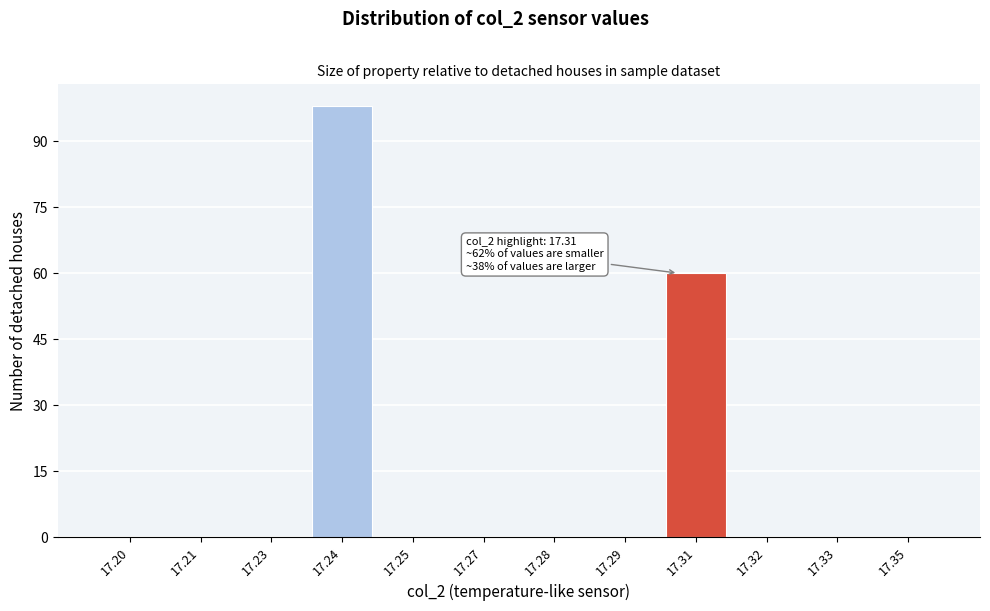

Reading left to right, transcribe all the data shown in this chart.

17.20=0	17.21=0	17.23=0	17.24=98	17.25=0	17.27=0	17.28=0	17.29=0	17.31=60	17.32=0	17.33=0	17.35=0